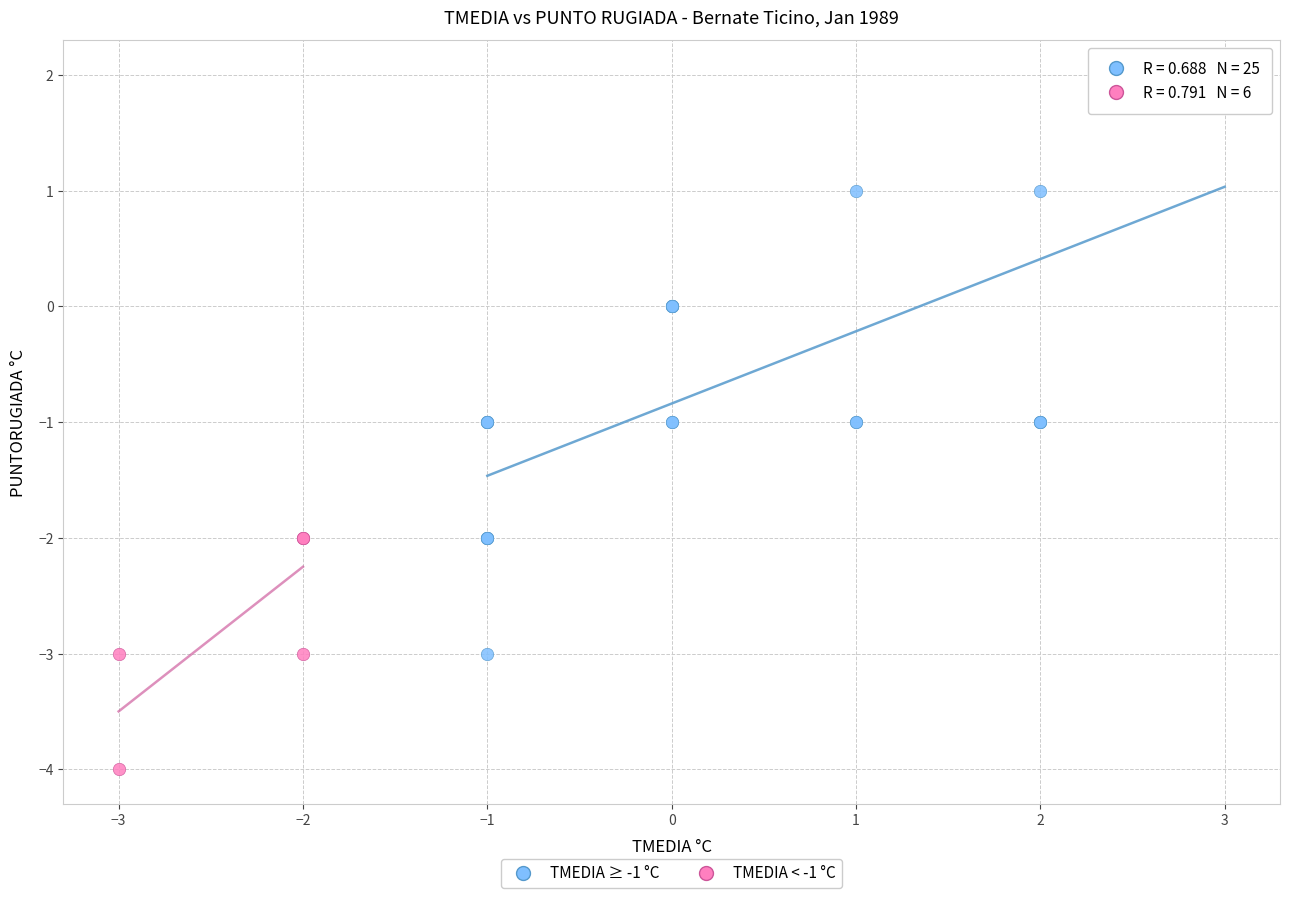

What are all the series names shown in the legend?

TMEDIA ≥ -1 °C, TMEDIA < -1 °C